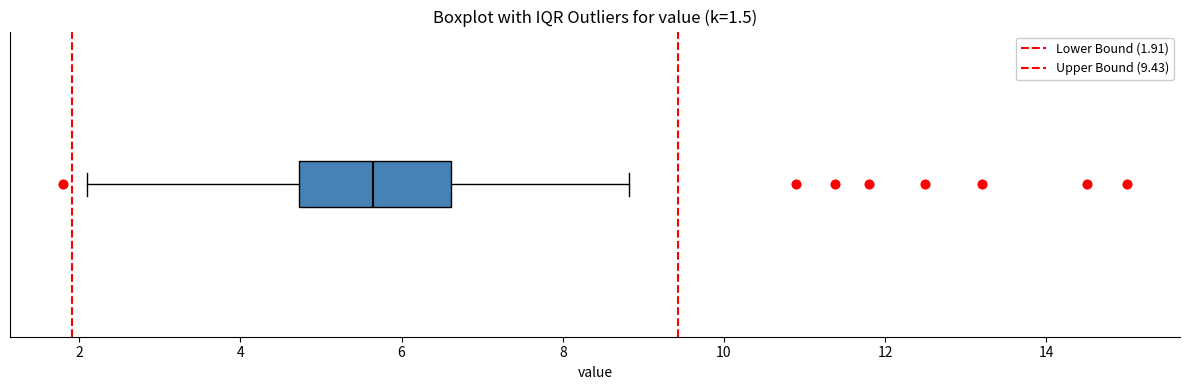

Where does the left whisker of the box end on the x-axis? The values are not printed on the chart, so give them approximately, as read against the axis.

2.2